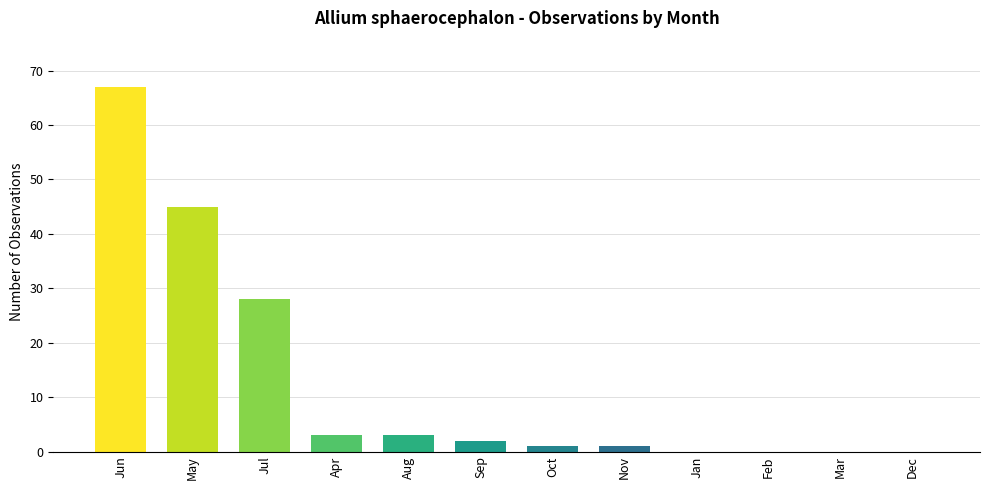

Reading left to right, extract all data points from this chart.

67	45	28	3	3	2	1	1	0	0	0	0